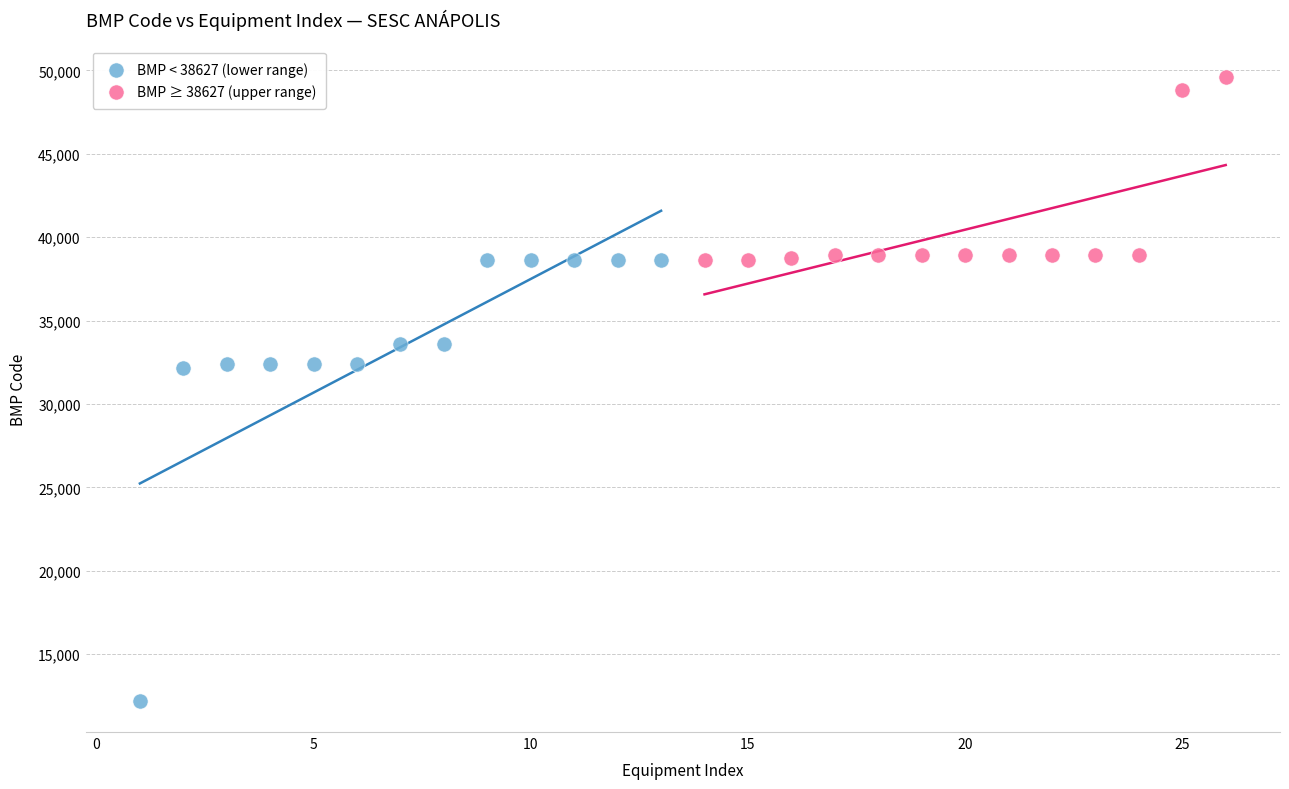

Which series reaches the minimum Y coordinate?

BMP < 38627 (lower range)